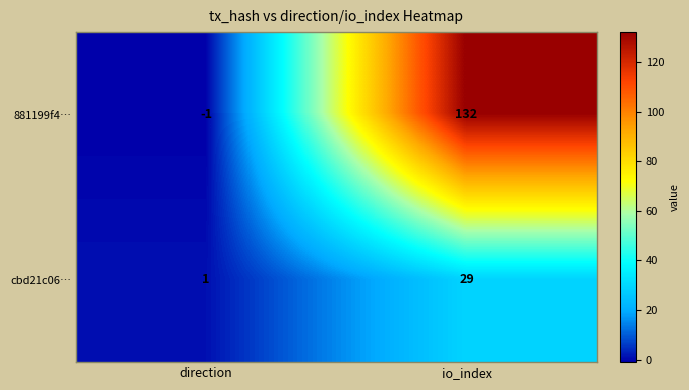

List the series in order of their overall mean, highest first.

881199f4…, cbd21c06…